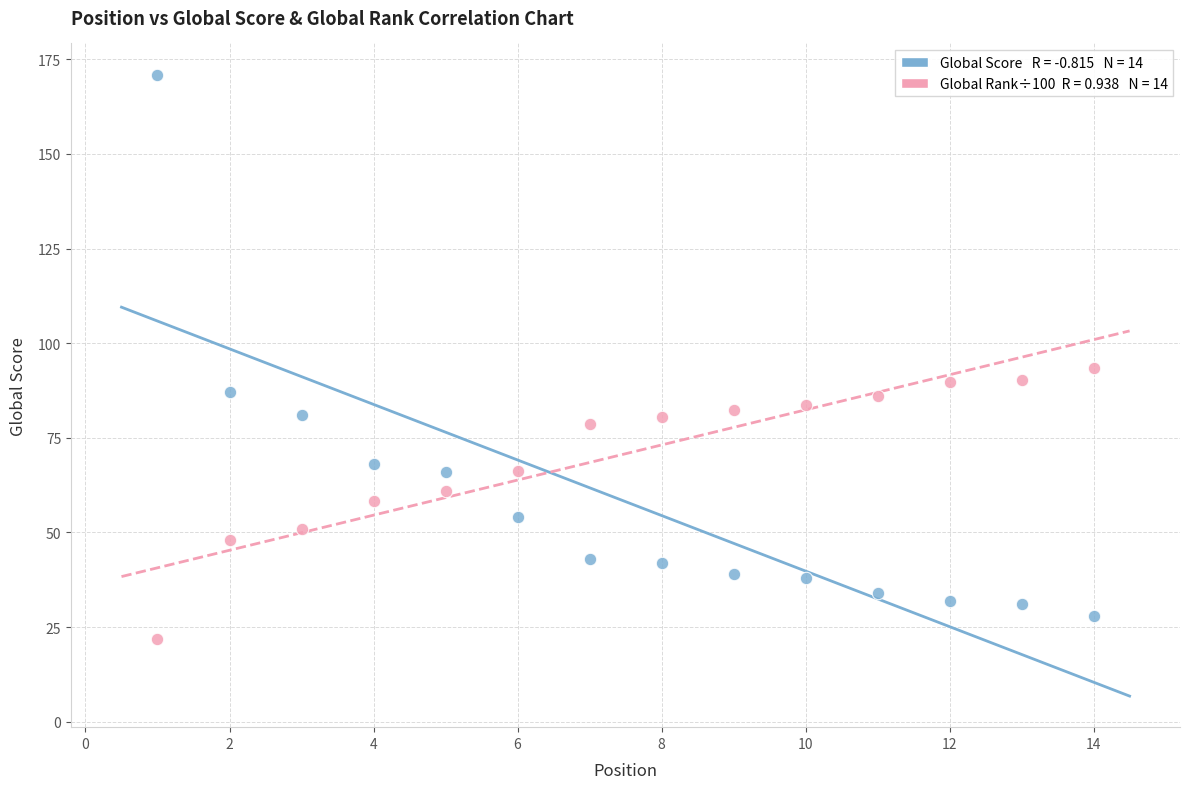

Across all data points, what is the range of Y values (max minus min)?

149.3